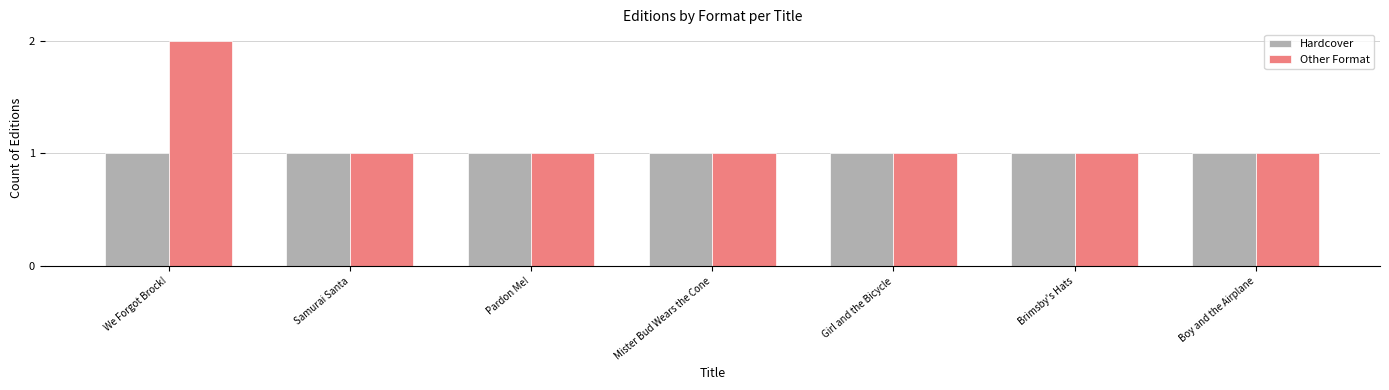

At which category is the sum across all series the highest?

We Forgot Brock!